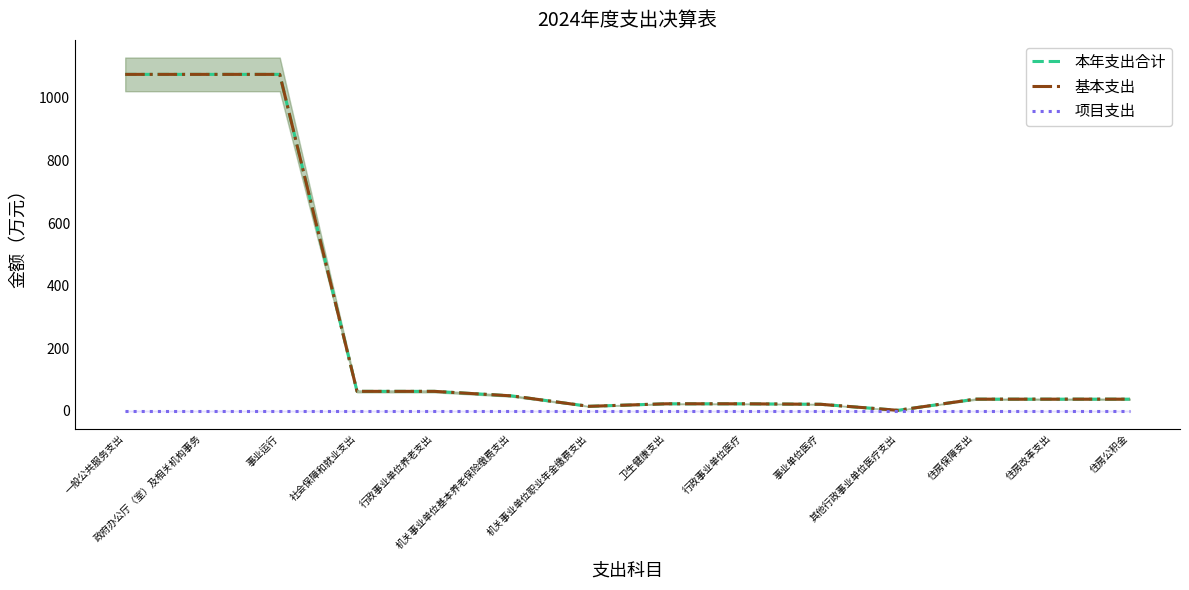

Which series changed the most between 政府办公厅（室）及相关机构事务 and 住房改革支出?

本年支出合计